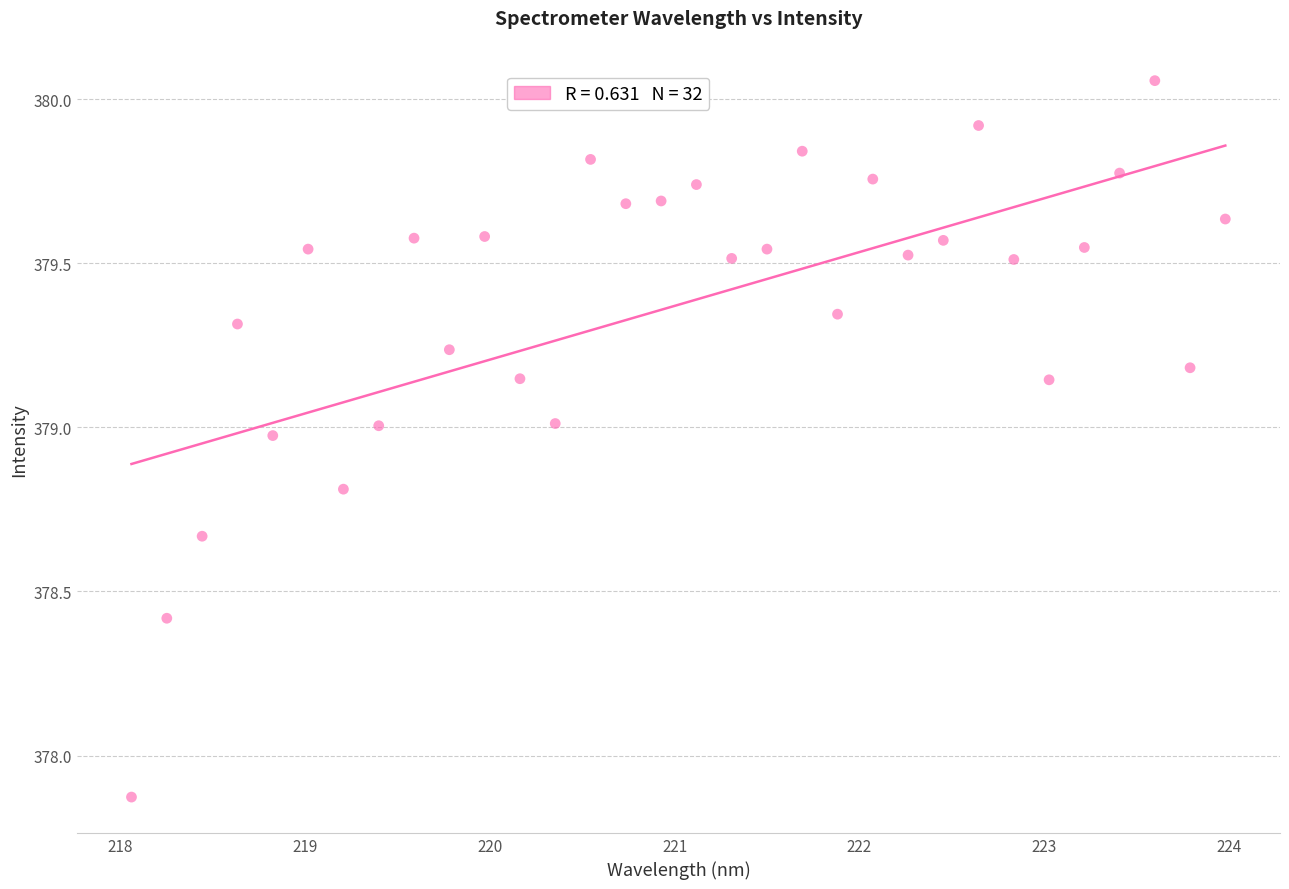

What is the range of Y values (max minus min)?

2.2